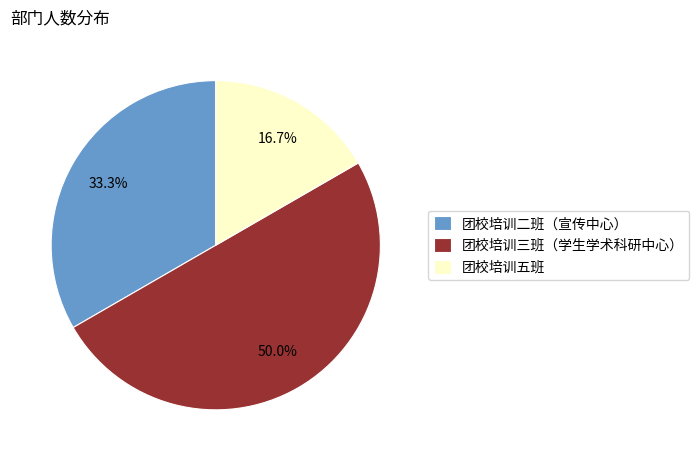

Which has a higher value, 团校培训三班（学生学术科研中心） or 团校培训五班?

团校培训三班（学生学术科研中心）